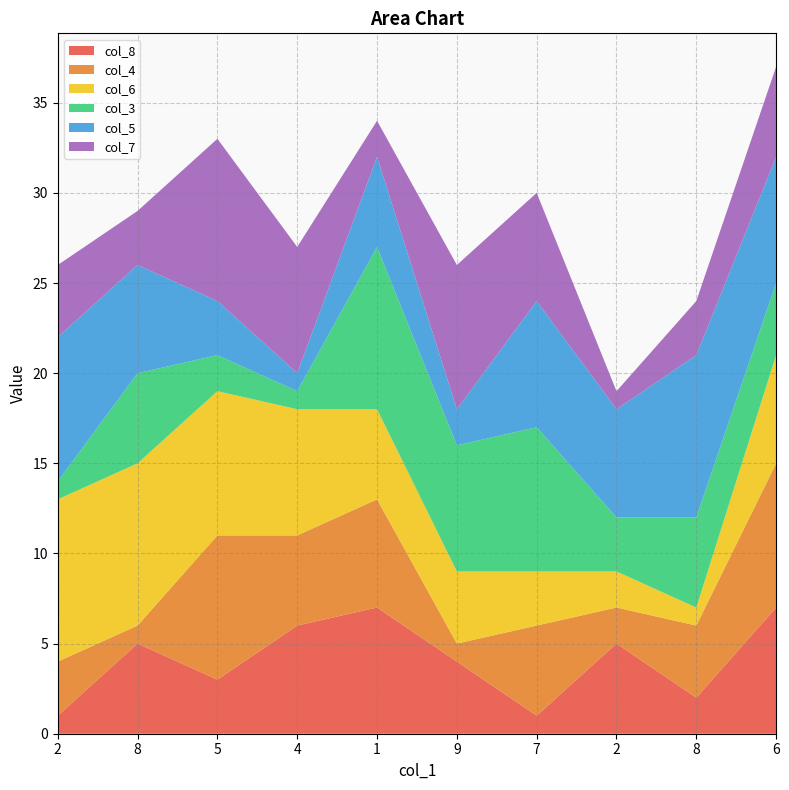

Reading left to right, extract all data points from this chart.

col_8: 2=1	8=5	5=3	4=6	1=7	9=4	7=1	2=5	8=2	6=7
col_4: 2=3	8=1	5=8	4=5	1=6	9=1	7=5	2=2	8=4	6=8
col_6: 2=9	8=9	5=8	4=7	1=5	9=4	7=3	2=2	8=1	6=6
col_3: 2=1	8=5	5=2	4=1	1=9	9=7	7=8	2=3	8=5	6=4
col_5: 2=8	8=6	5=3	4=1	1=5	9=2	7=7	2=6	8=9	6=7
col_7: 2=4	8=3	5=9	4=7	1=2	9=8	7=6	2=1	8=3	6=5